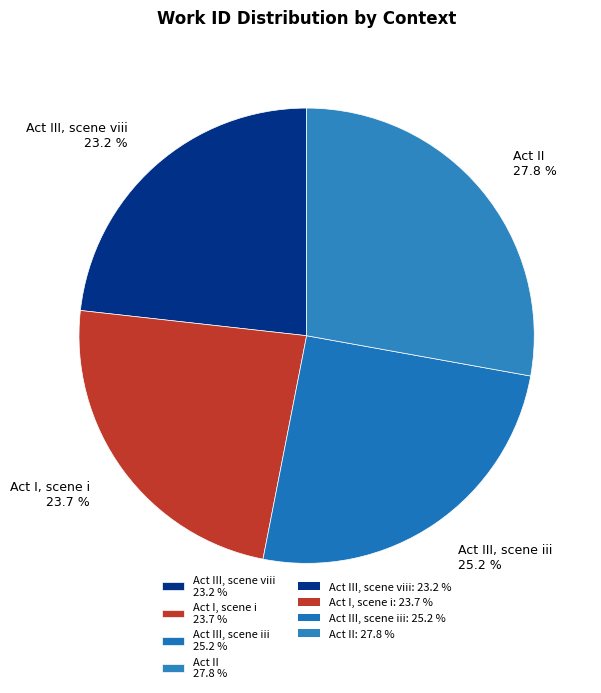

Approximately how many times larger is the value at Act III, scene iii 25.2 % compared to Act II 27.8 %?

0.9